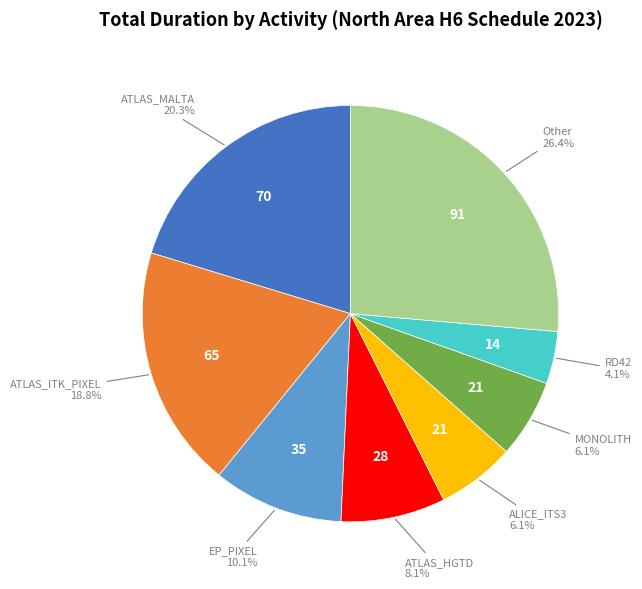

Is there any slice that represents more than half of the pie?

No